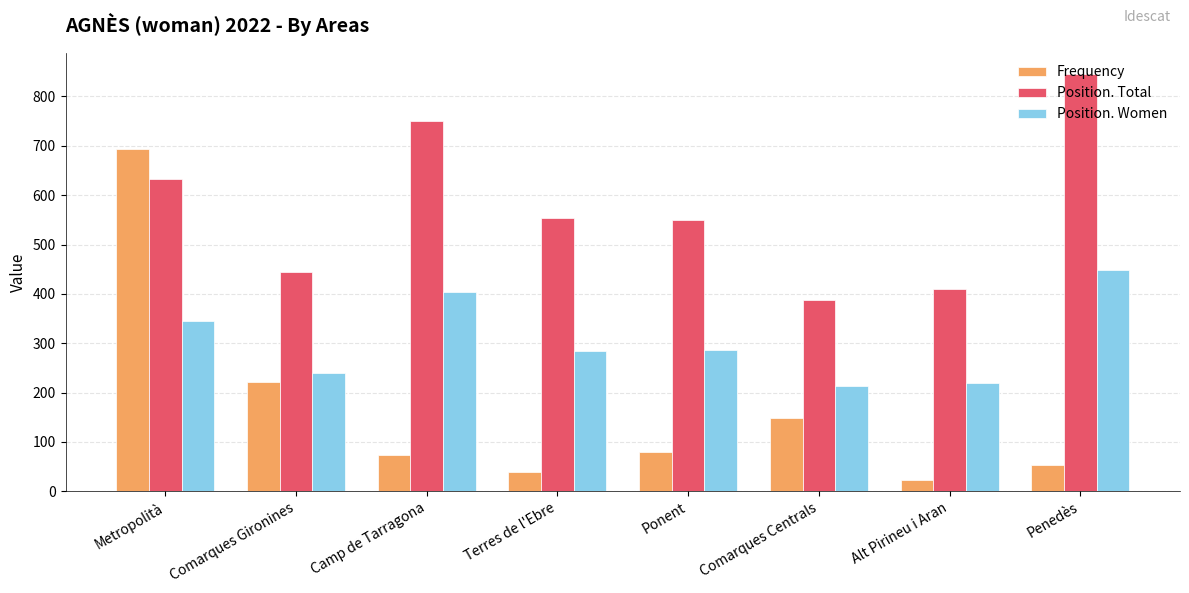

What is the label of the 3rd bar from the left?

Camp de Tarragona